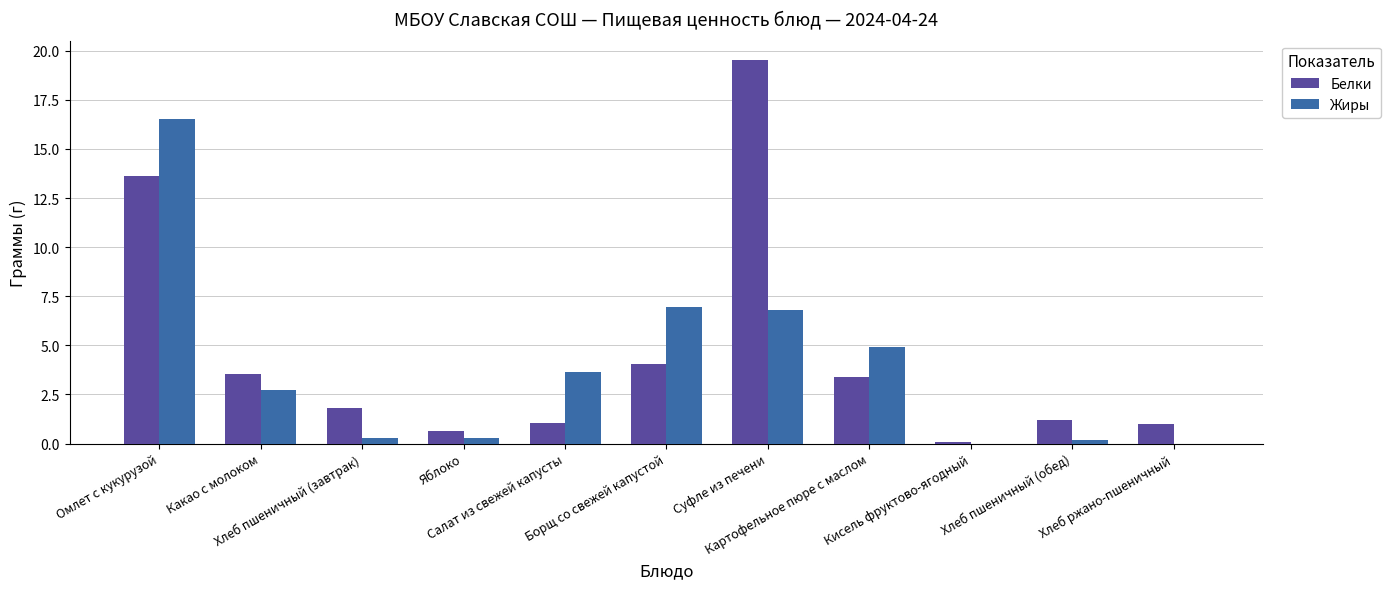

What is the average value of the Белки series?

4.5